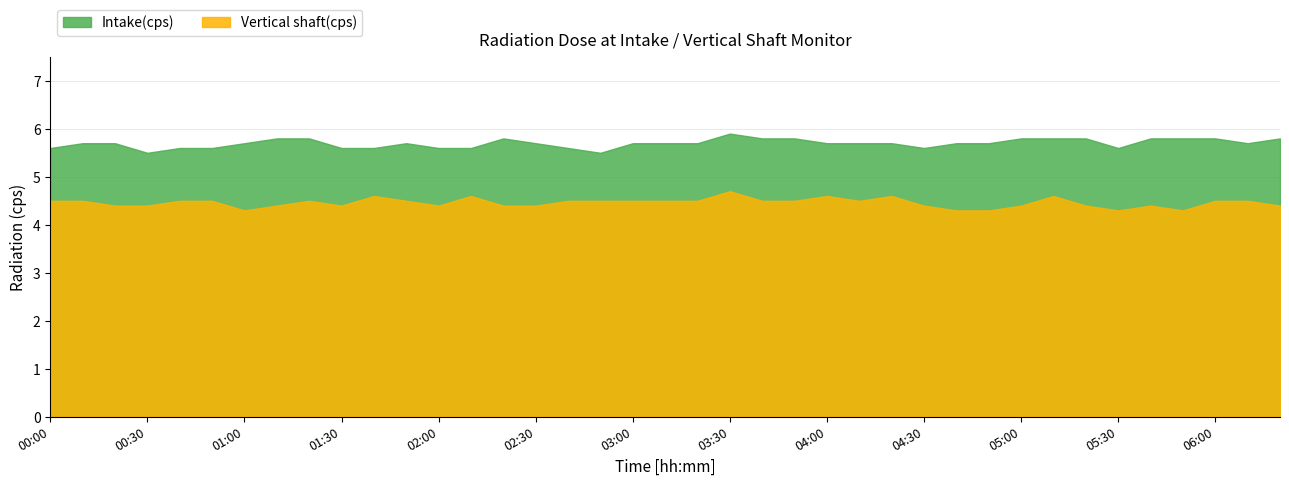

What are all the series names shown in the legend?

Intake(cps), Vertical shaft(cps)